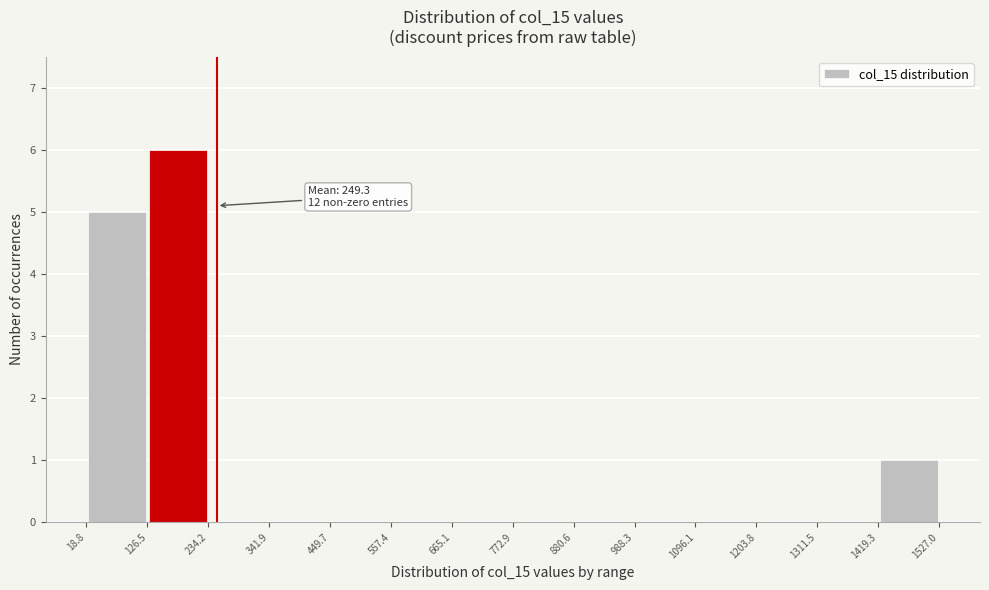

Which range on the x-axis has the tallest bar?

126.5 to 234.2